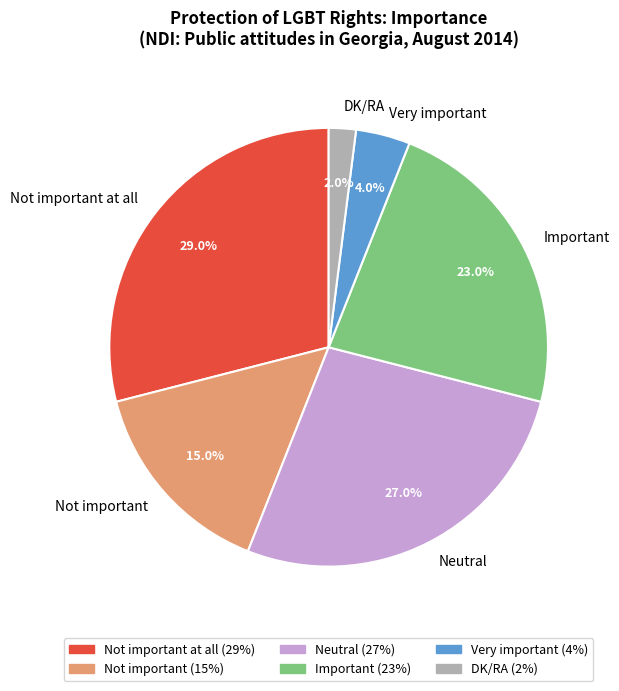

Which has a higher value, Very important or Not important at all?

Not important at all